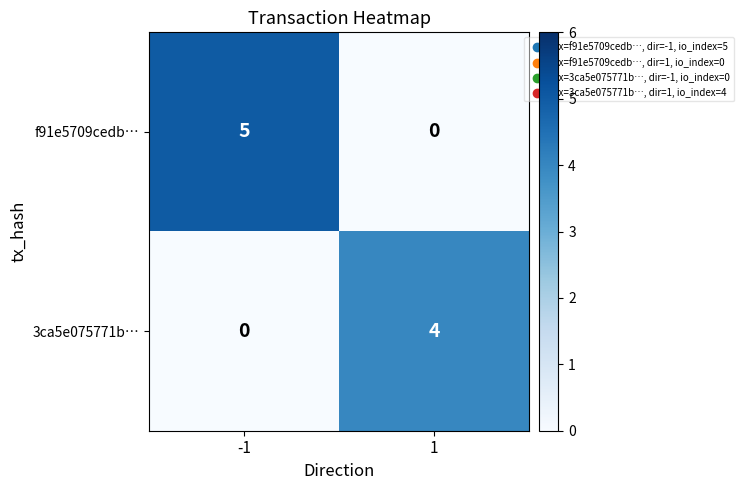

Which series has the largest total across all categories?

f91e5709cedb…